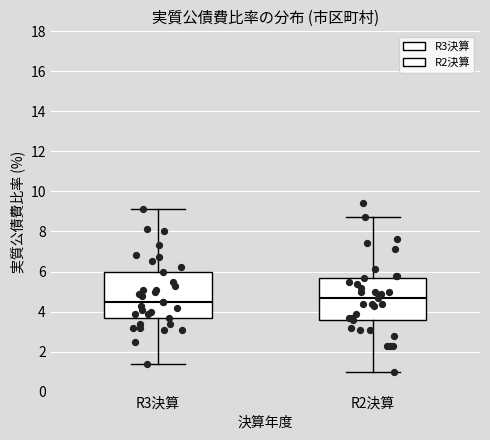

Reading left to right, read every box against the y-axis: the position of its median line, the range the box covers, and the ends of its whiskers. The values are not printed on the chart, so give them approximately, as read against the axis.

R3決算: median 4.6, box 3.8 to 6.0, whiskers 1.4 to 9.2
R2決算: median 4.8, box 3.6 to 5.8, whiskers 1.0 to 8.8